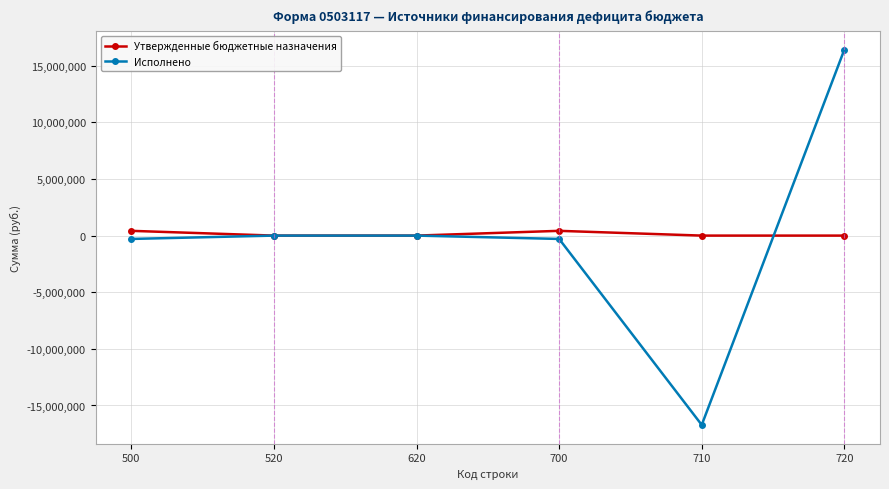

How many interior local peaks does the Утвержденные бюджетные назначения series have?

1